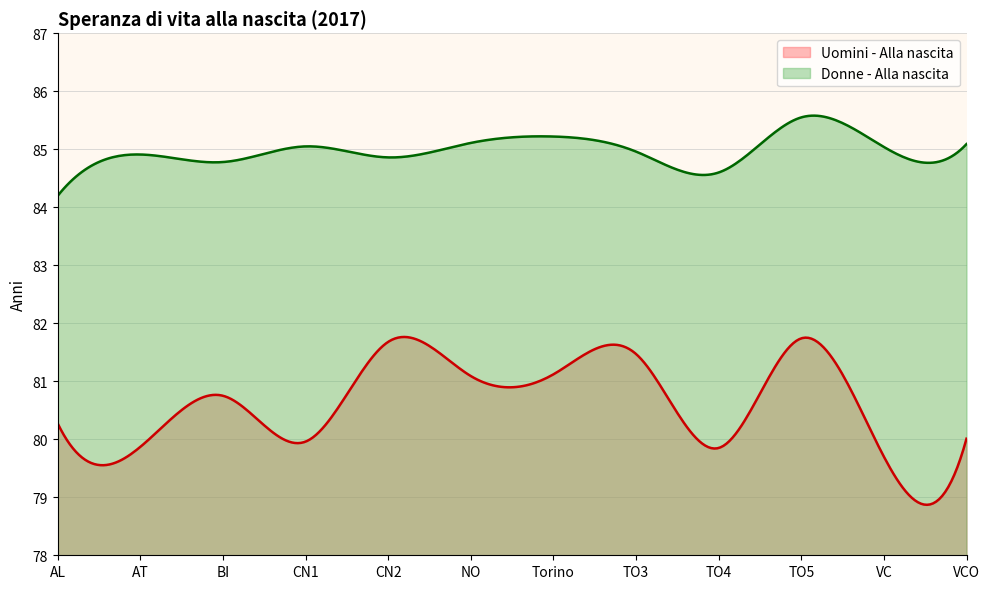

What is the maximum value shown in the chart?

85.6